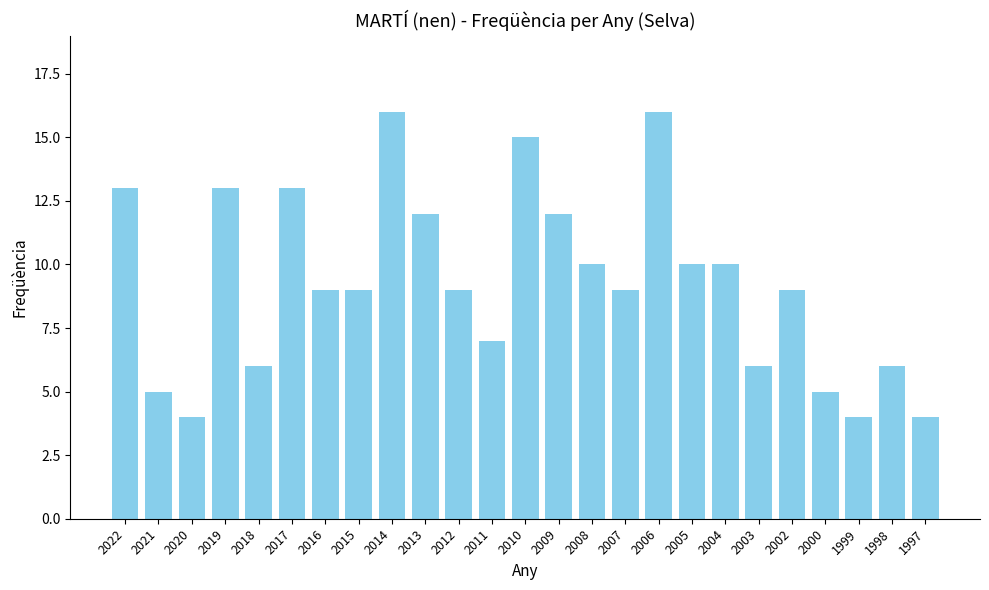

What is the smallest value displayed?

4